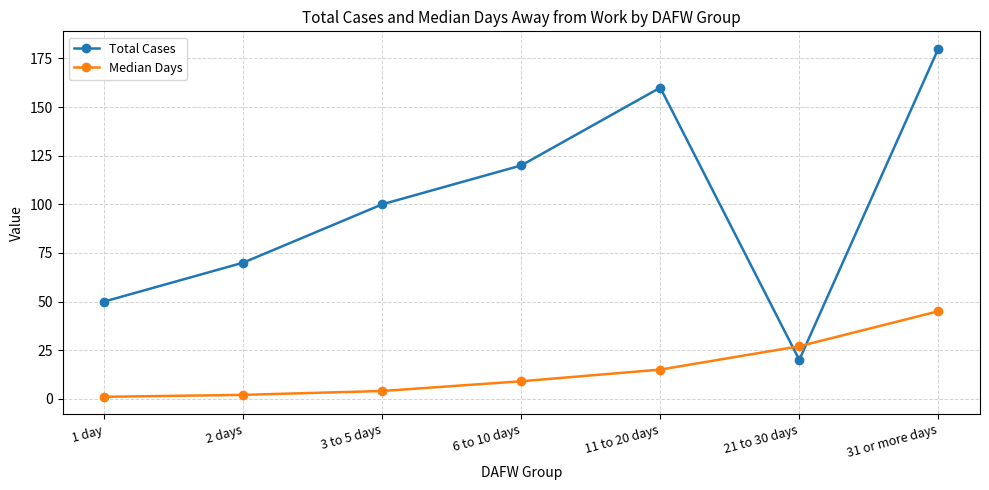

True or false: Median Days has a value of 45 at 31 or more days.

True